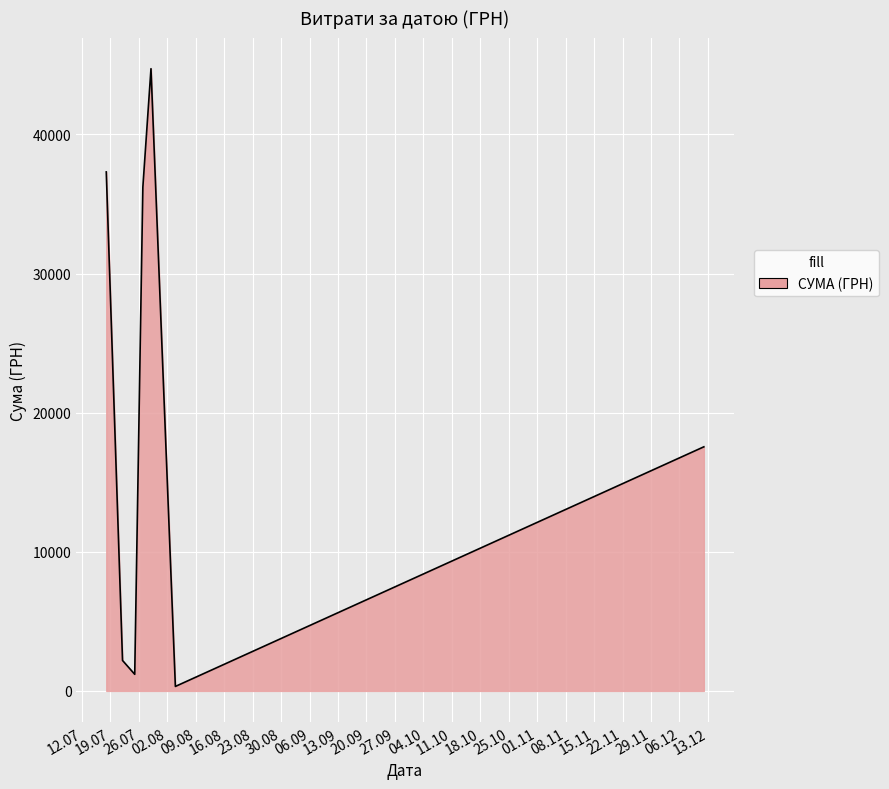

How many interior local peaks (higher than both neighbors) does the data have?

1